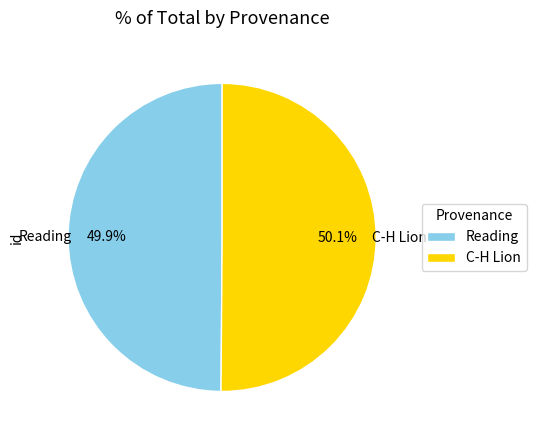

Is there a majority slice in this chart?

Yes